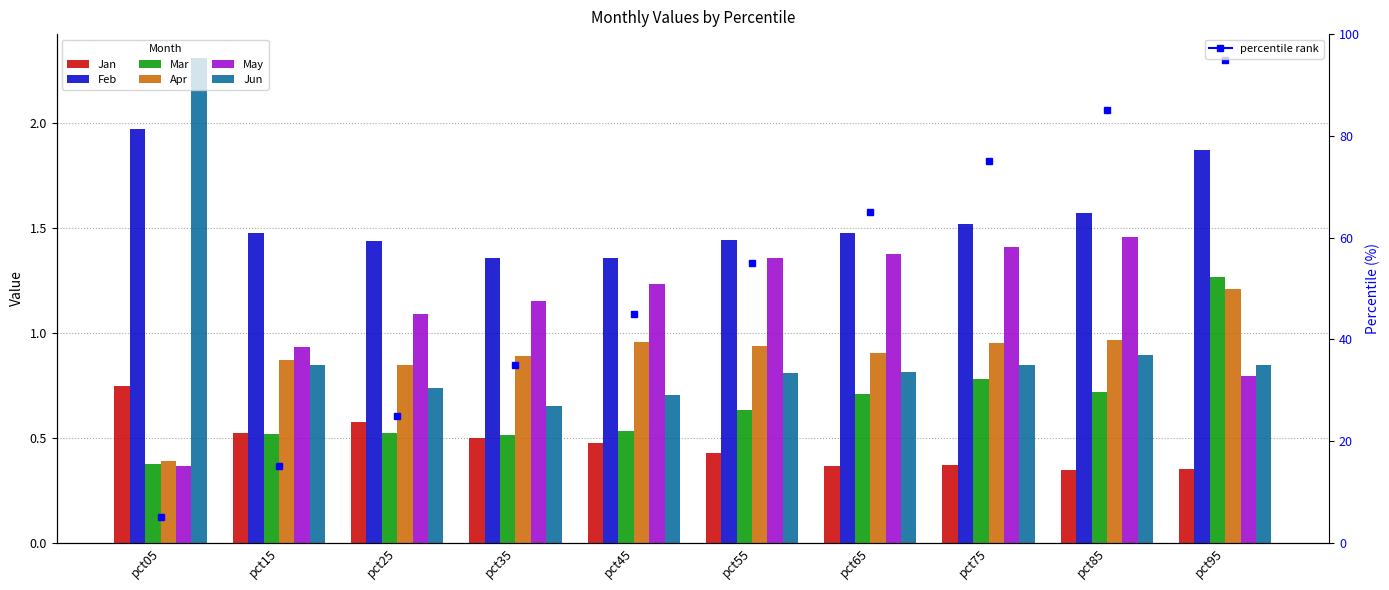

What is the difference between the highest and lowest values at pct45?

0.9